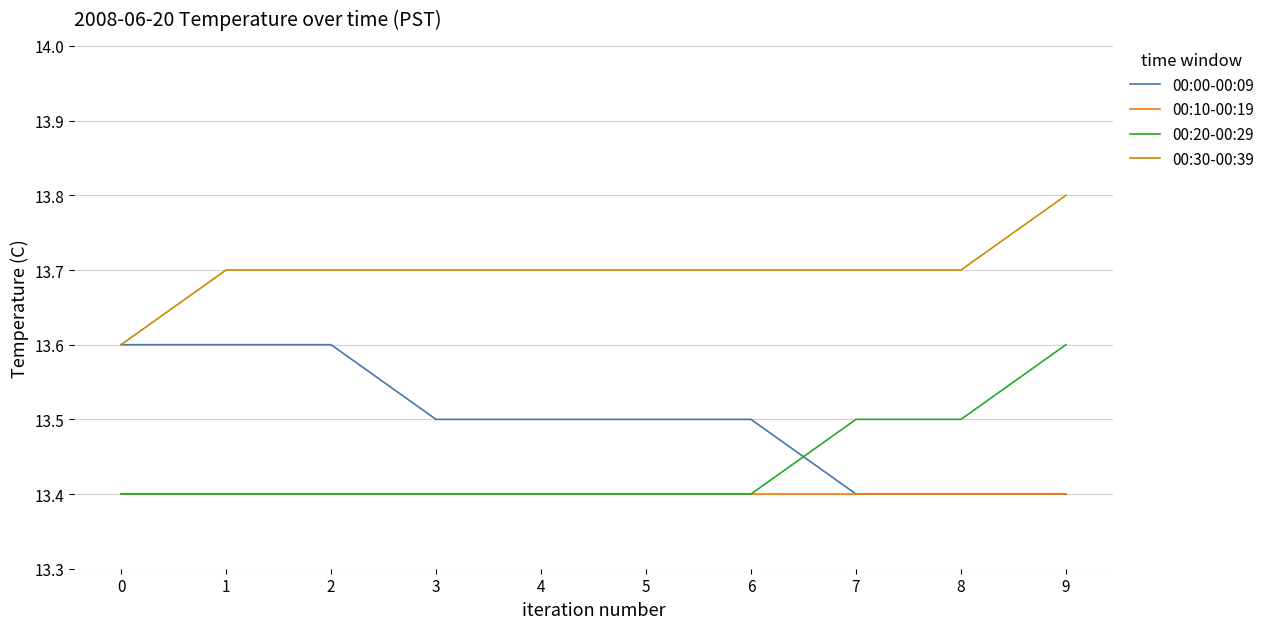

At which category is the sum across all series the highest?

9